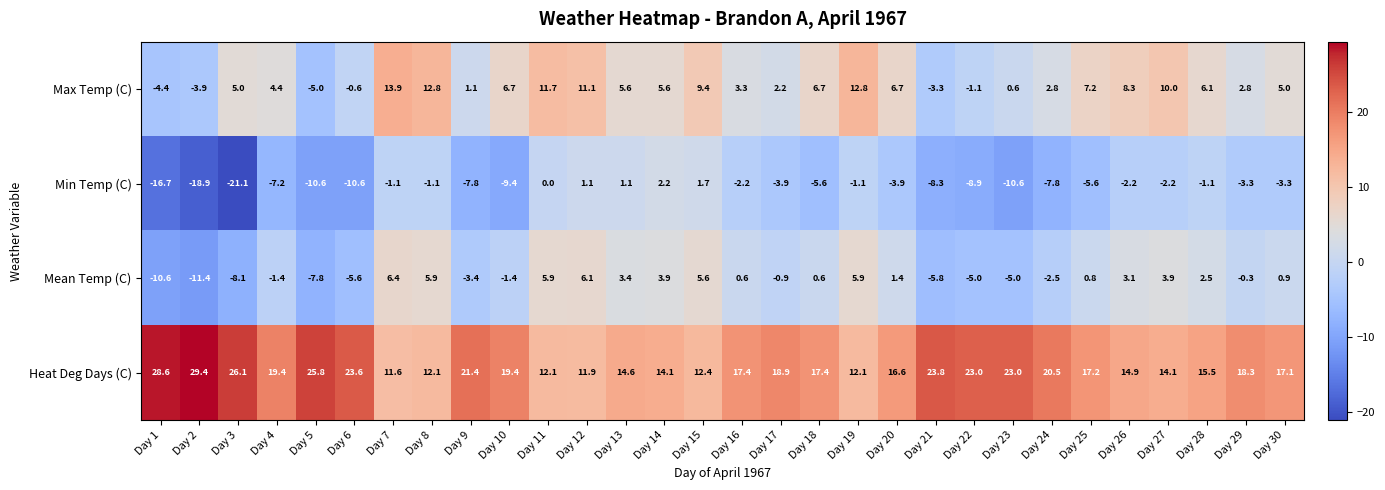

At which category does the chart reach its minimum across all series?

Day 3